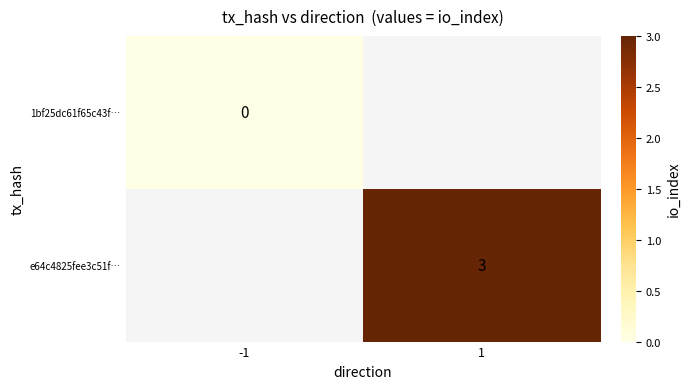

What is the greatest value displayed?

3.0